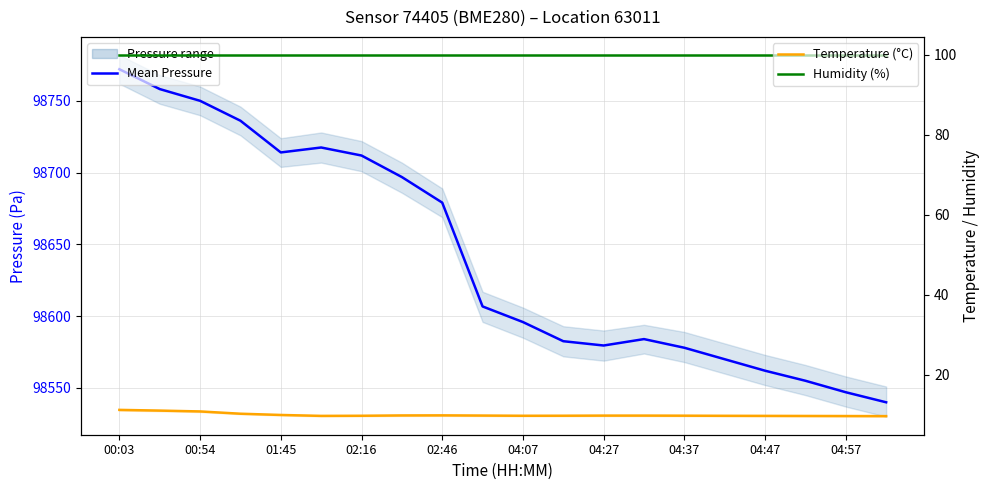

What is the value of the Mean Pressure point at the 13th from the left?

98579.6